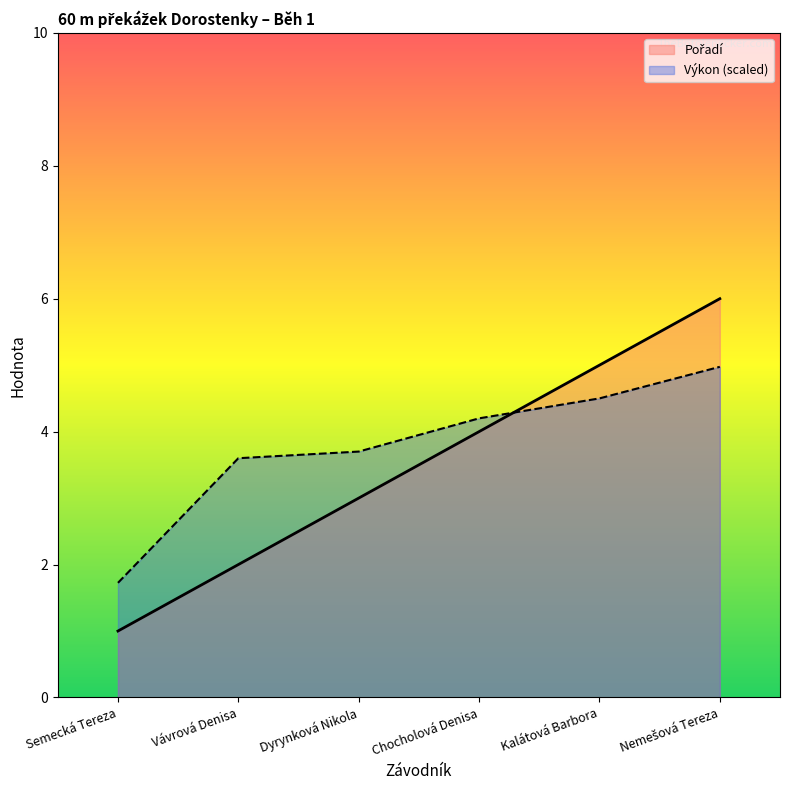

True or false: Výkon (scaled) has a value of 5.0 at Nemešová Tereza.

True